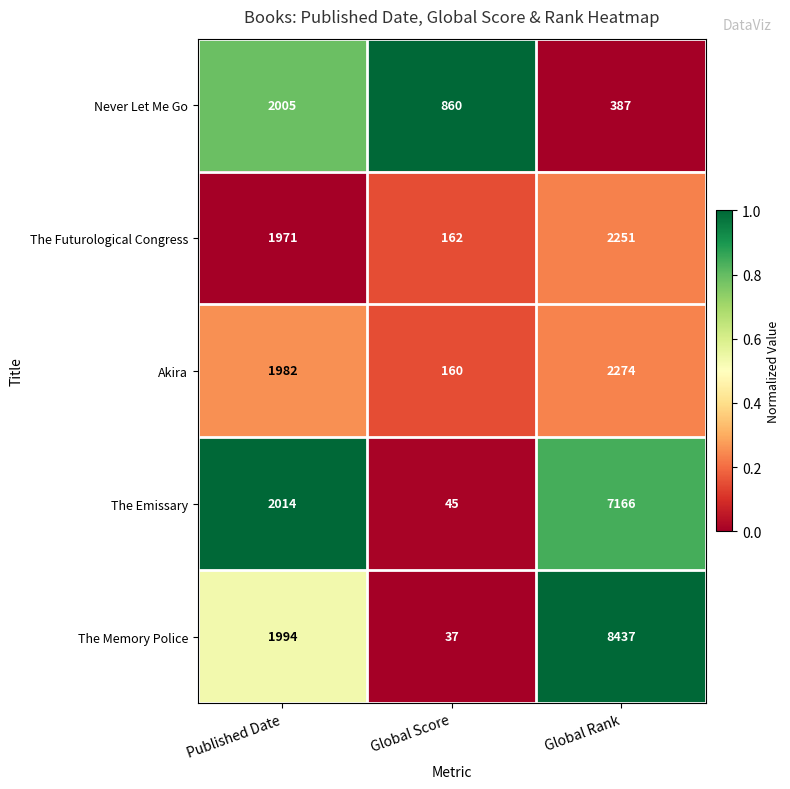

What is the maximum value shown in the chart?

8437